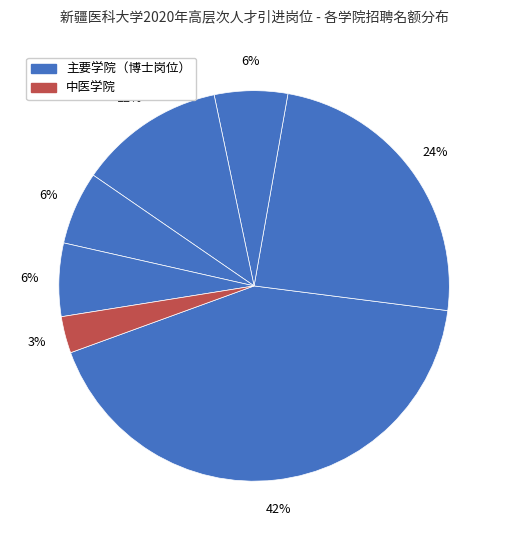

How many segments does this pie chart have?

7